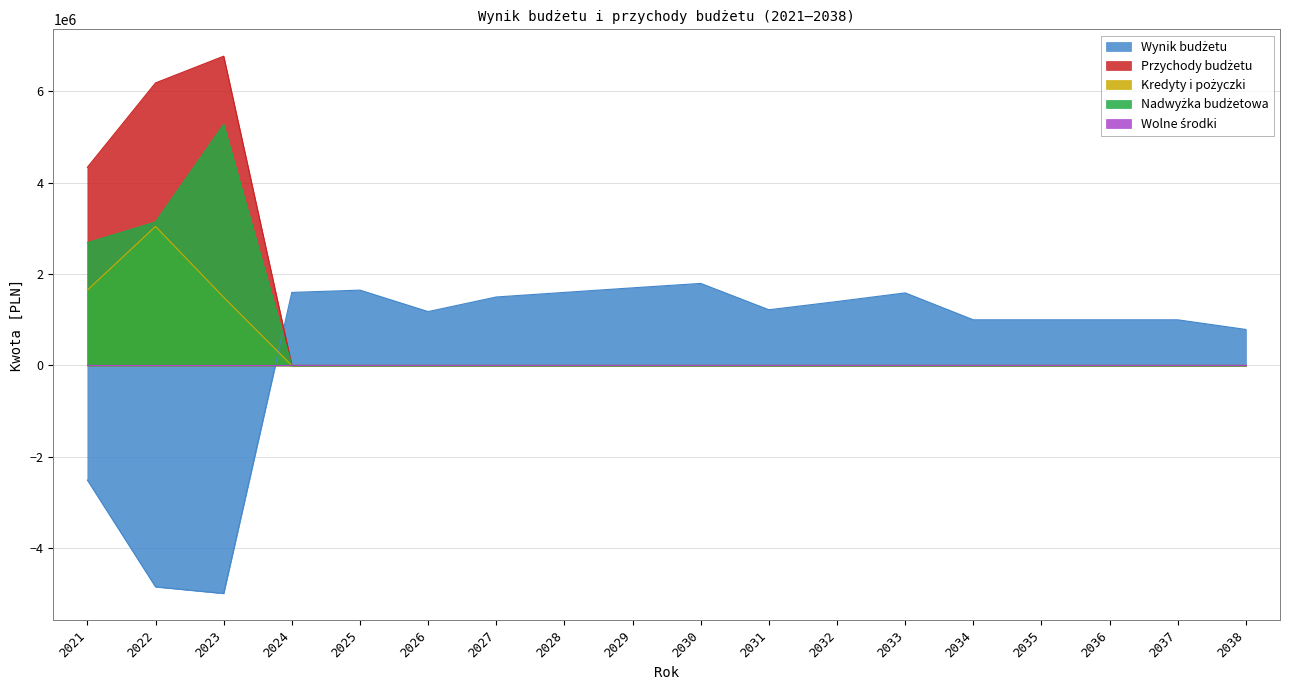

Rank the series by their maximum value, from highest to lowest.

Przychody budżetu, Nadwyżka budżetowa, Kredyty i pożyczki, Wynik budżetu